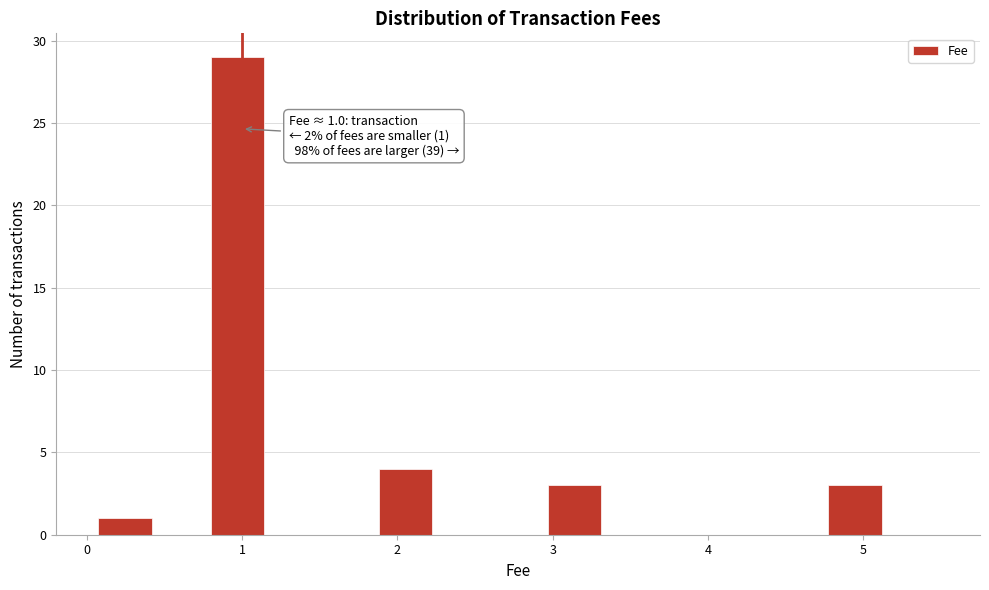

Read against the x-axis, roughly where is the centre of the tallest bar?

1.0